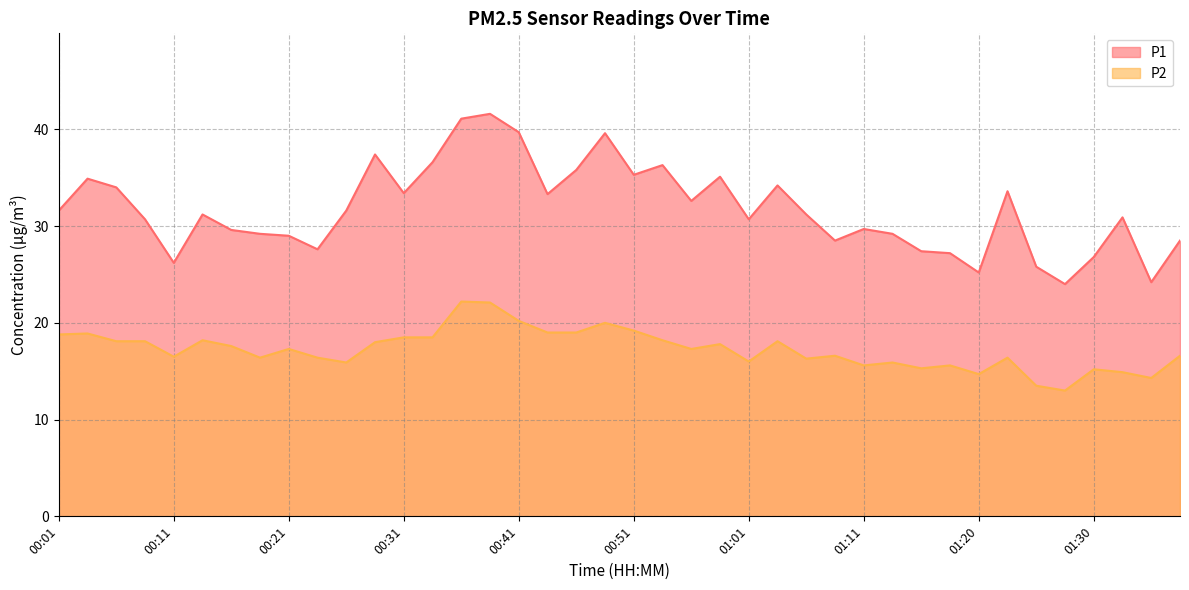

At 01:38, list the series in order from smallest to largest.

P2, P1